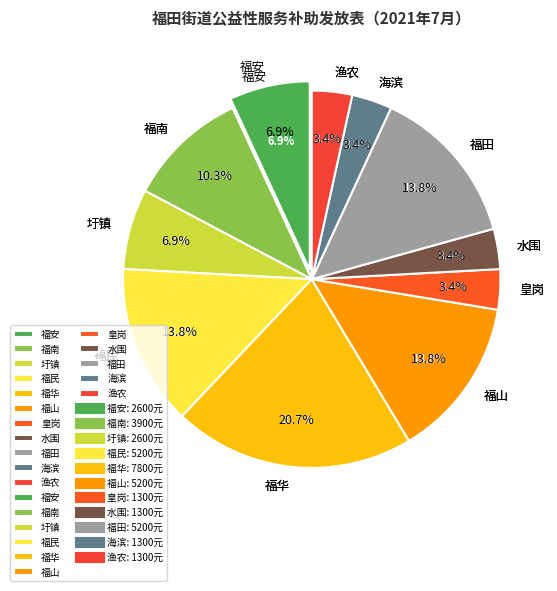

Is it true that 福安 is 1% of the pie?

False